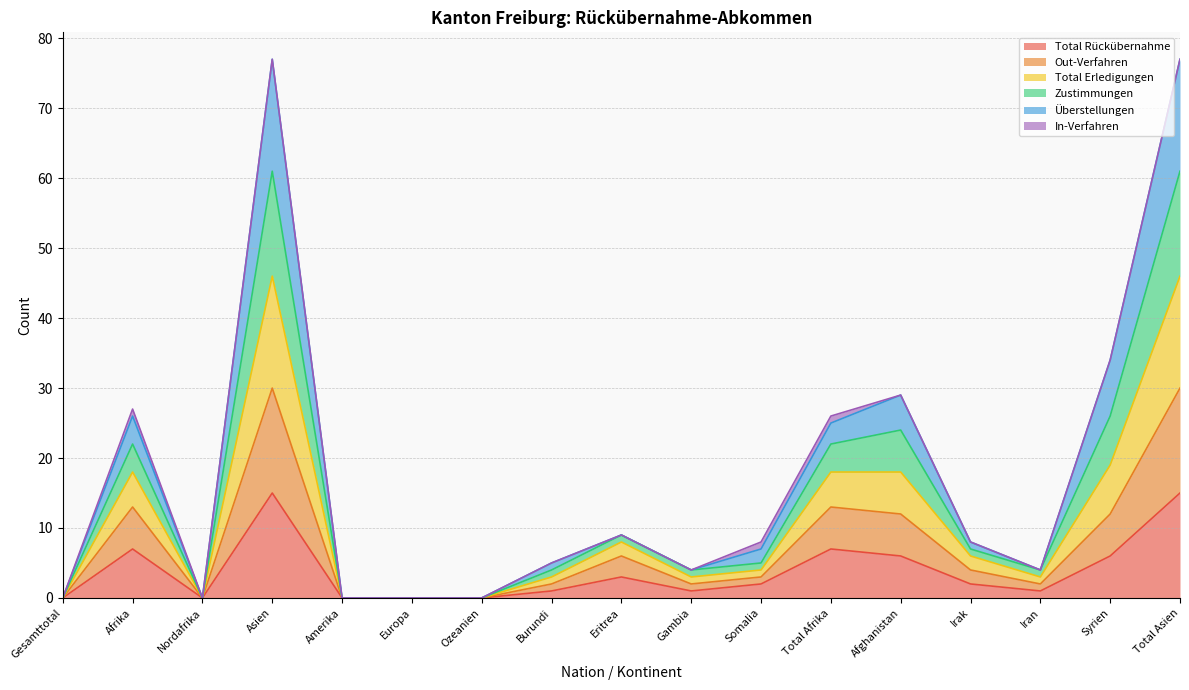

How many interior local valleys does the Total Erledigungen series have?

3